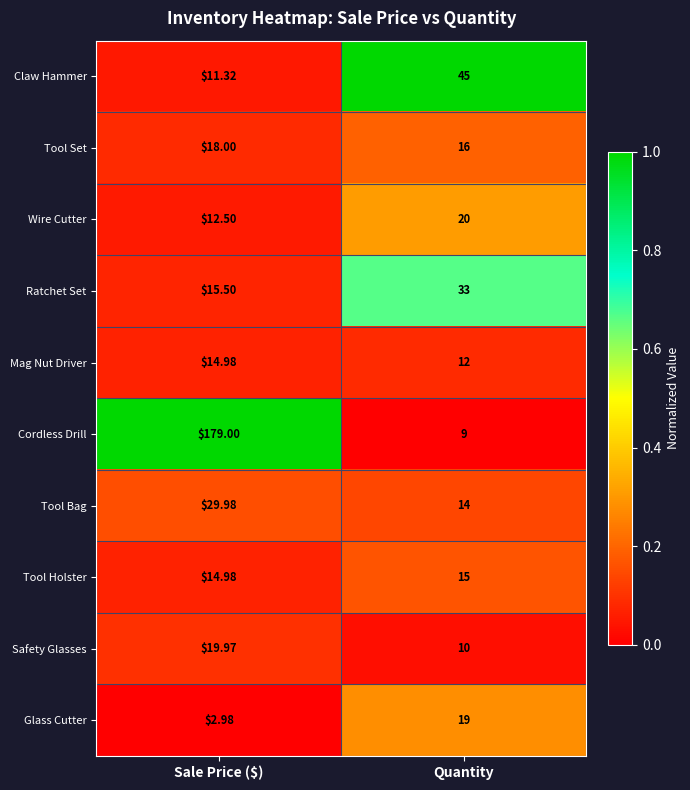

Which series has the widest spread of values?

Cordless Drill